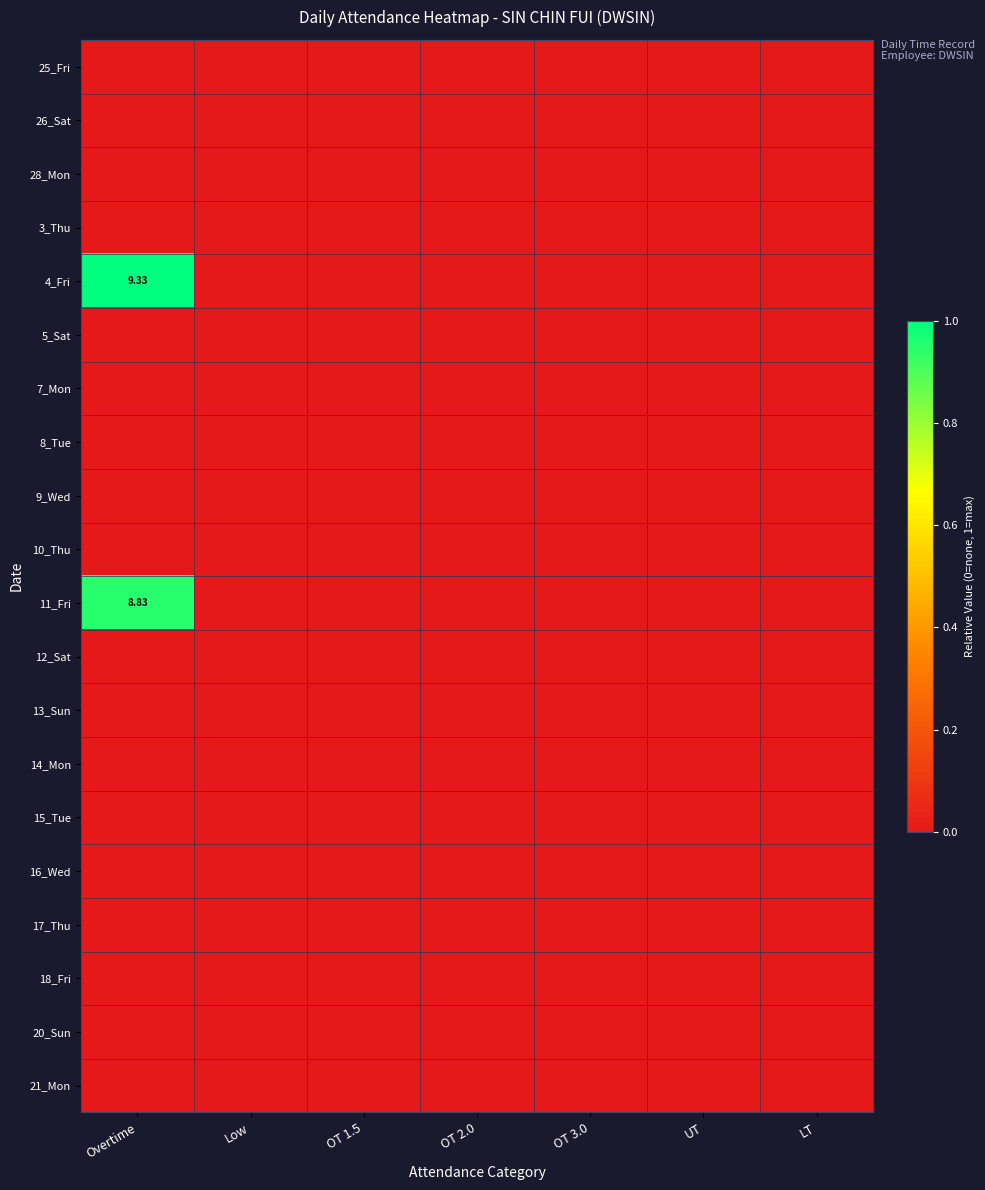

At how many categories does at least one series exceed 0?

1